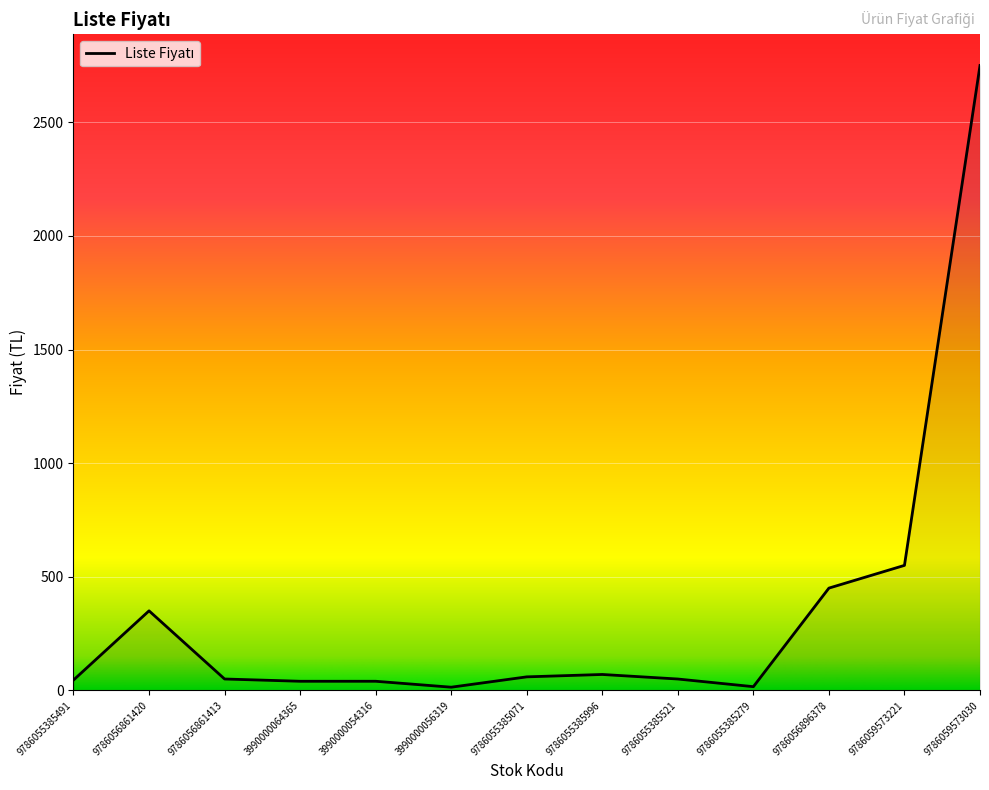

What is the change in value from 9786056861420 to 3990000064365?

-310.0